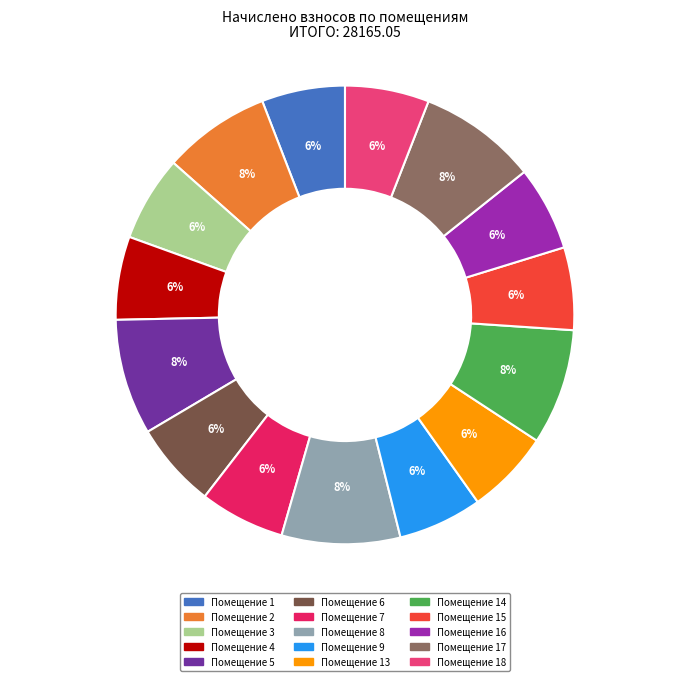

Is there a majority slice in this chart?

No